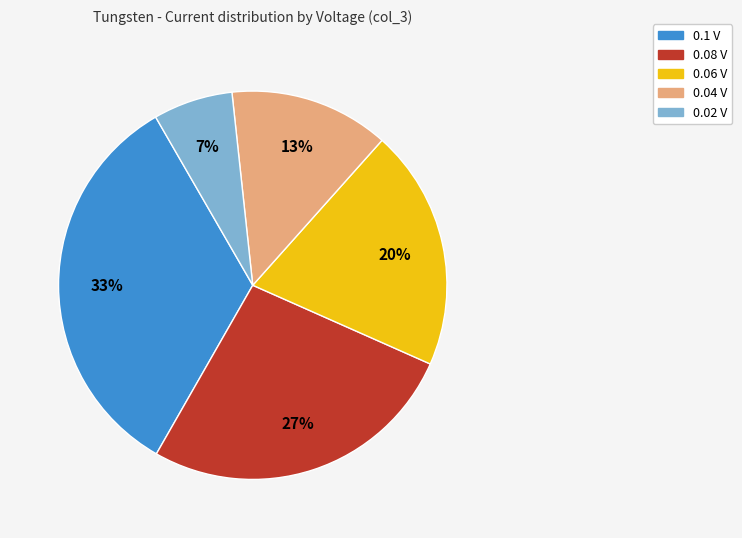

To the nearest percent, what is the average slice percentage?

20%